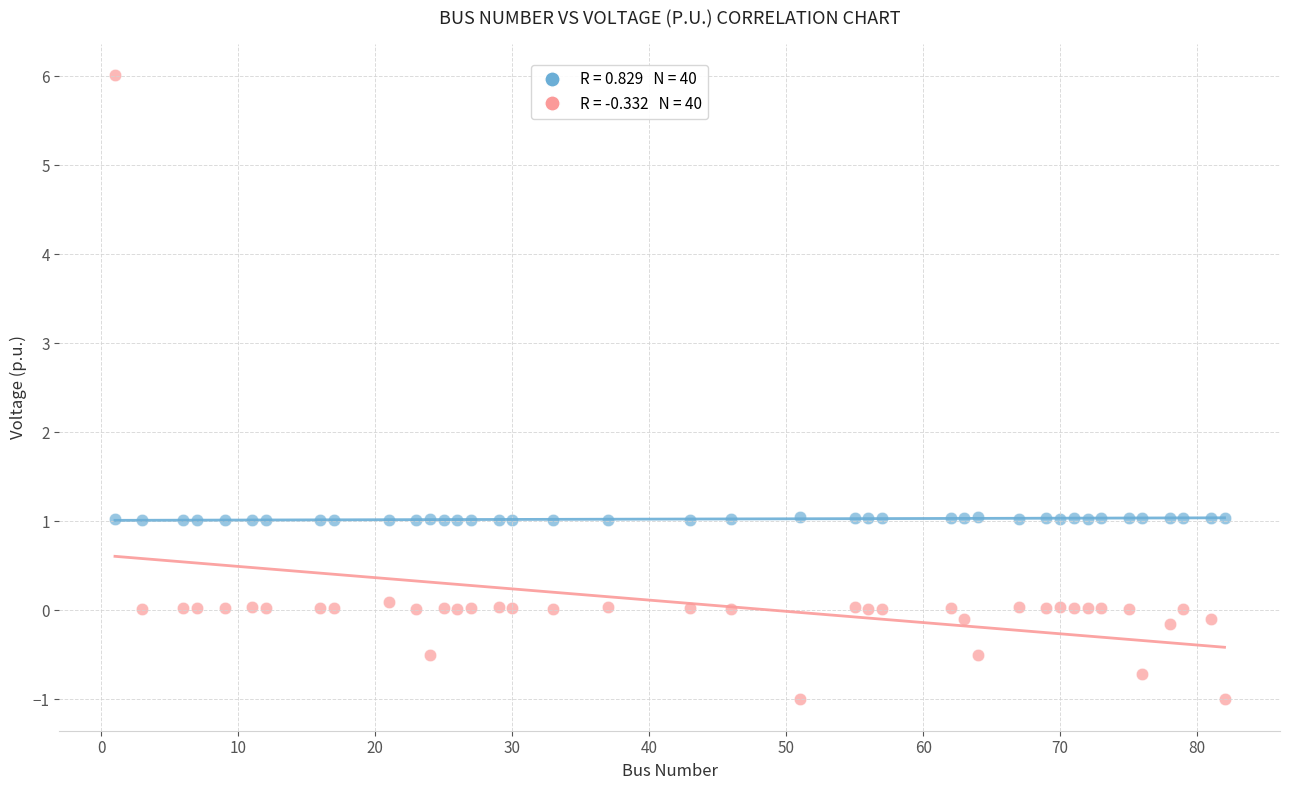

Across all data points, what is the range of X values (max minus min)?

81.0